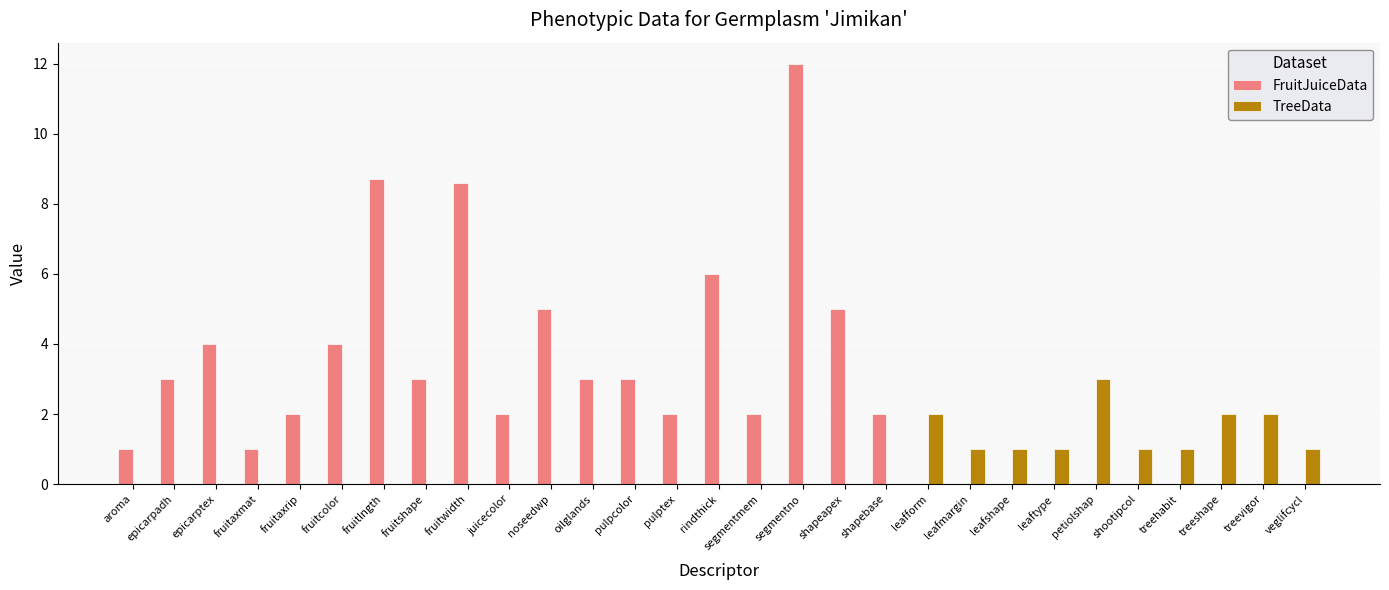

How many categories are shown in the chart?

29